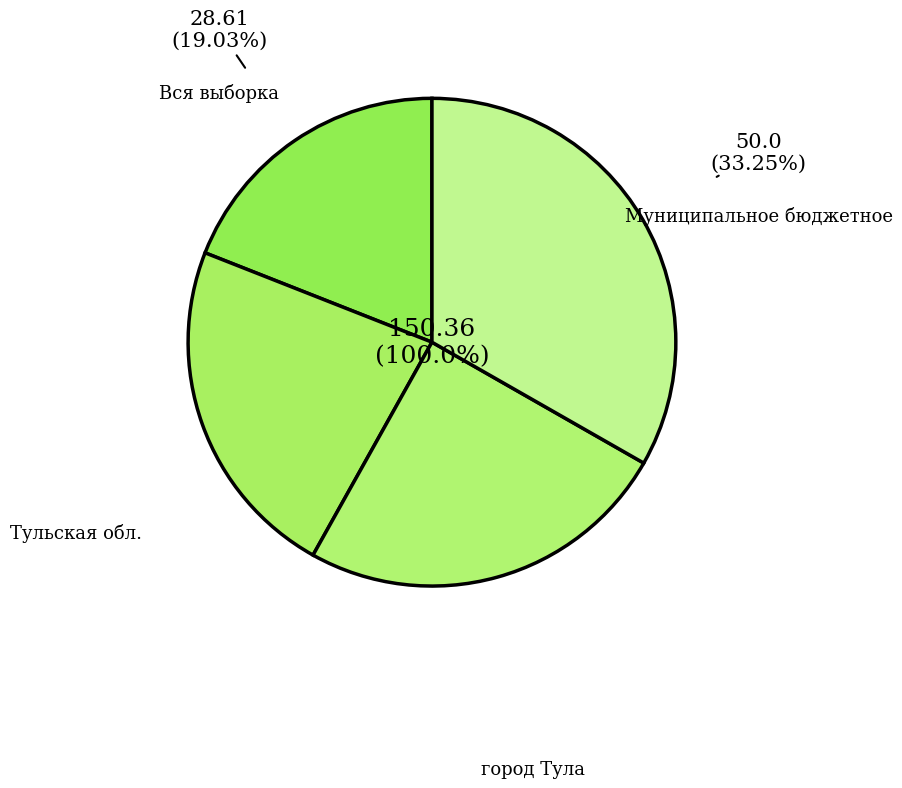

What is the ratio of the value at город Тула to the value at Муниципальное бюджетное?

0.7